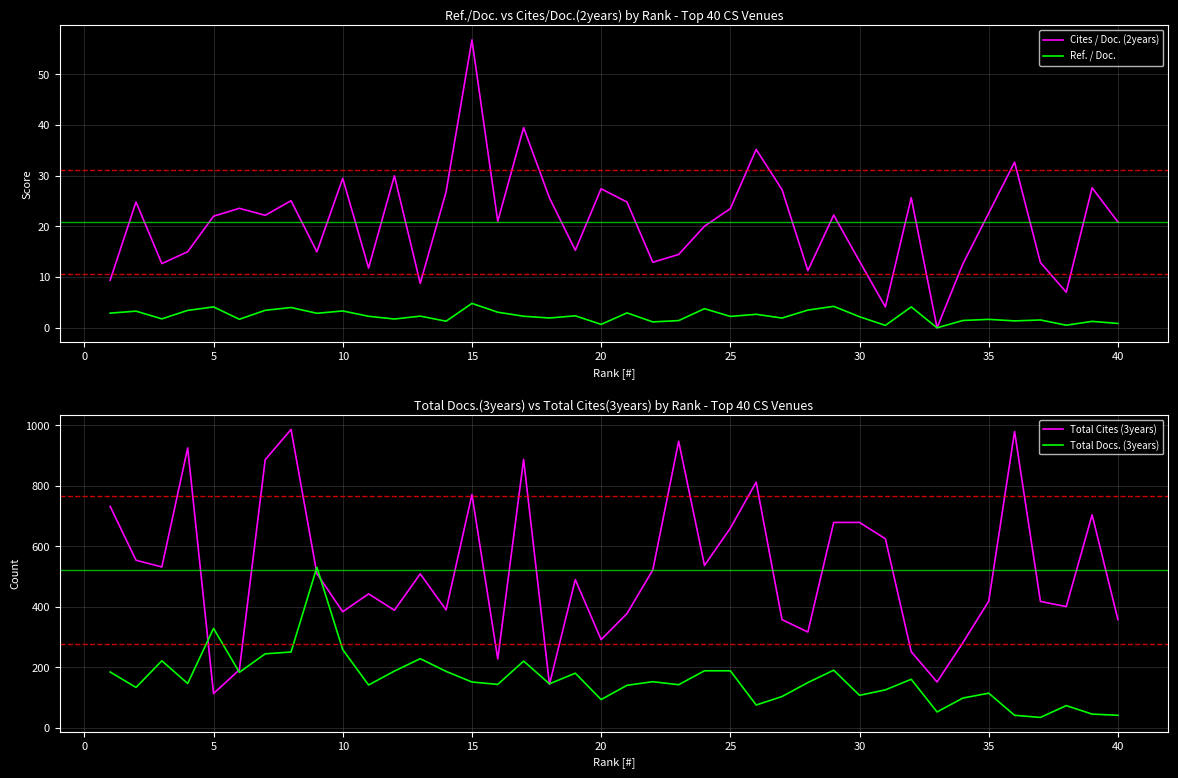

What is the greatest value displayed?

986.0